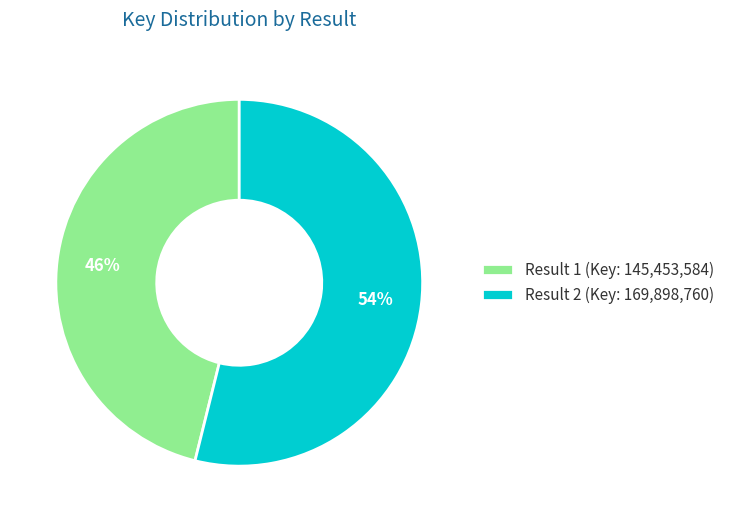

To the nearest percent, what is the difference between the largest and smallest slice percentages?

8%